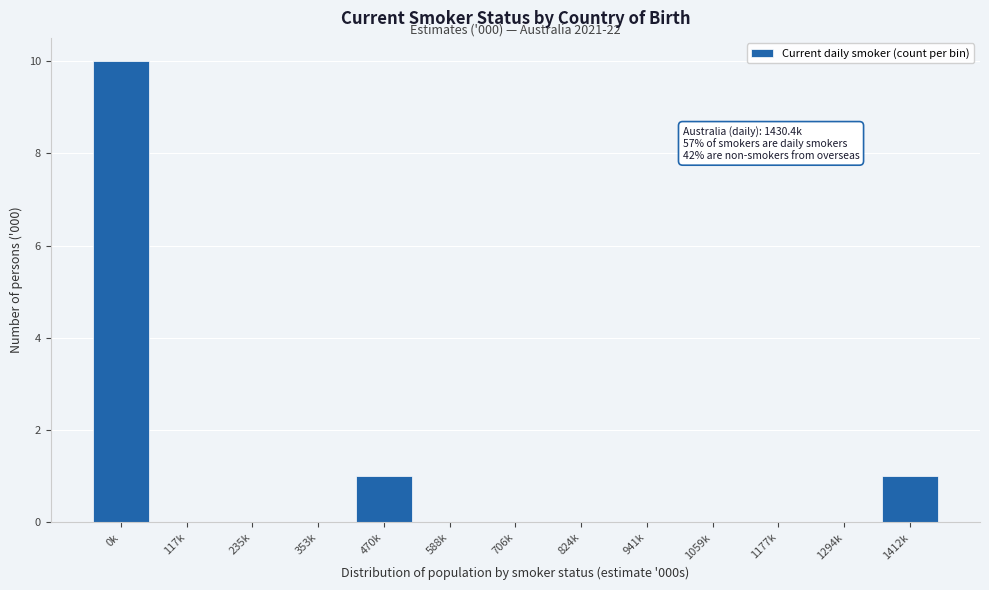

Reading left to right, what are all the values shown in this chart?

0k=10	117k=0	235k=0	353k=0	470k=1	588k=0	706k=0	824k=0	941k=0	1059k=0	1177k=0	1294k=0	1412k=1